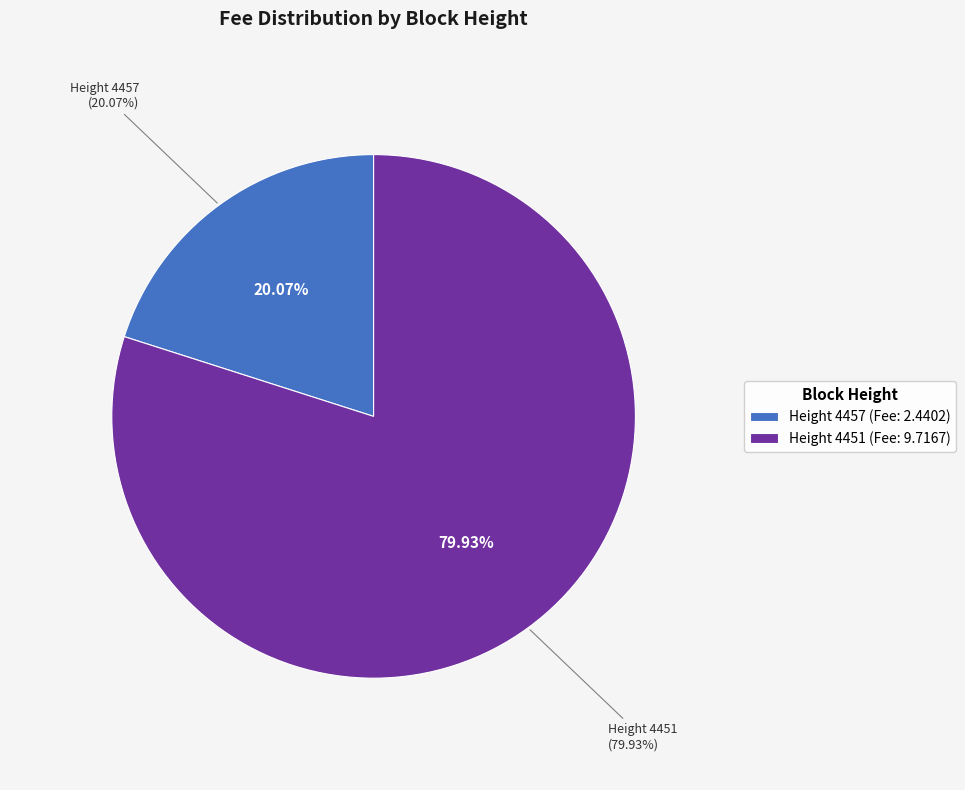

Does 4457 account for over 50% of the chart?

No